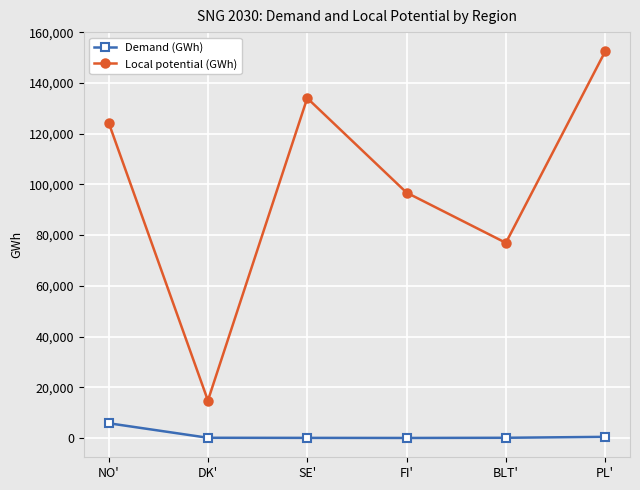

True or false: Demand (GWh) and Local potential (GWh) cross at least once.

False